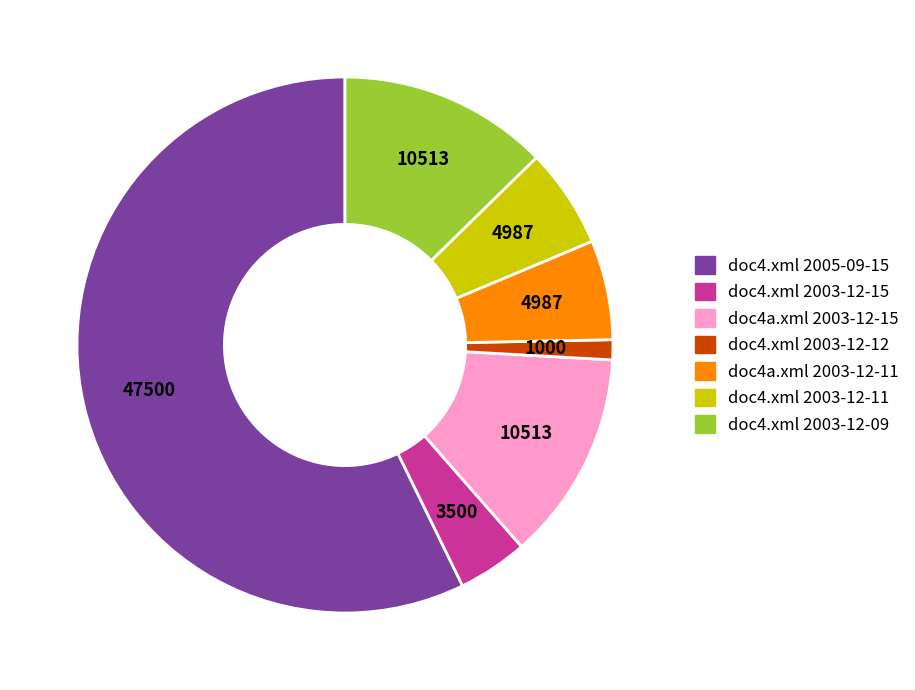

Do doc4a.xml 2003-12-11 and doc4.xml 2003-12-12 together represent more than half of the pie?

No